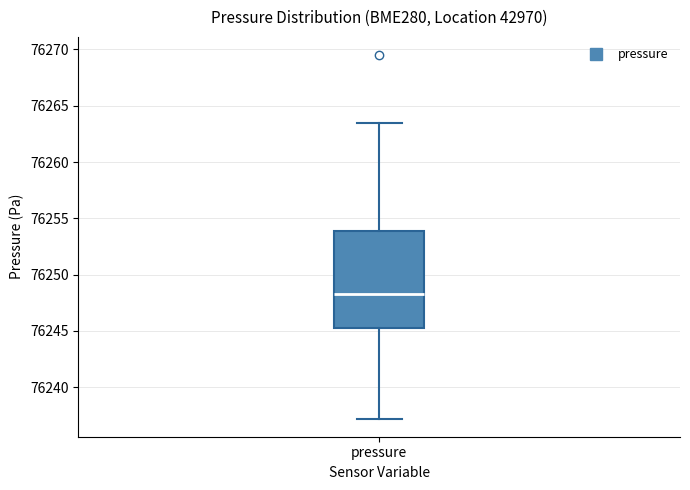

Where does the upper whisker of the box for pressure end on the y-axis? The values are not printed on the chart, so give them approximately, as read against the axis.

76263.5